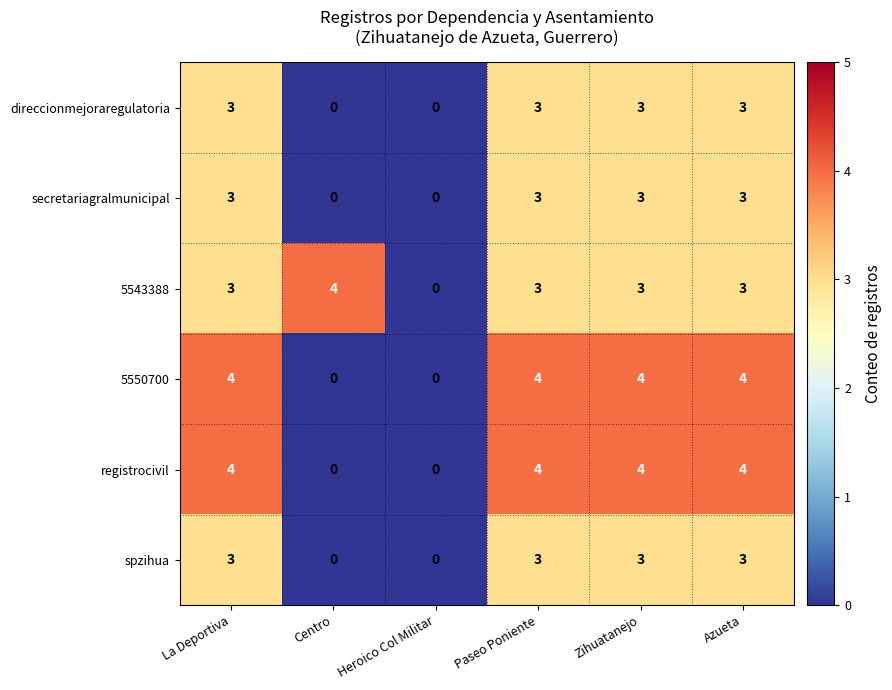

What is the difference between the maximum and minimum values in the direccionmejoraregulatoria series?

3